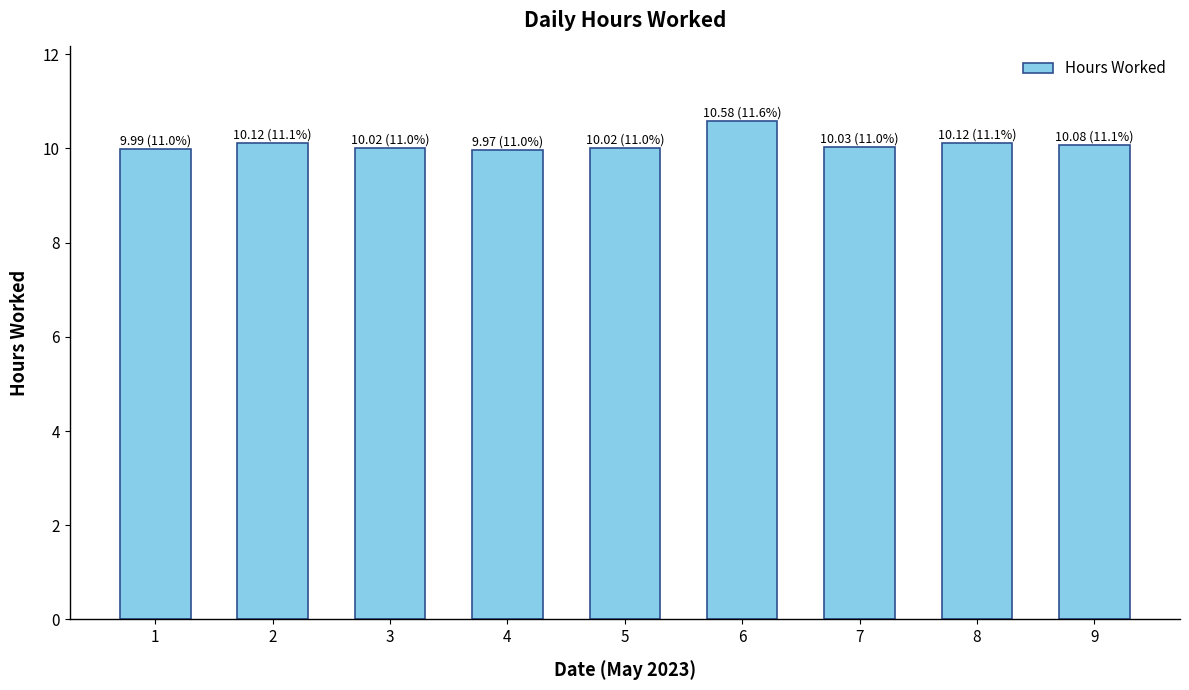

What is the minimum value shown in the chart?

10.0